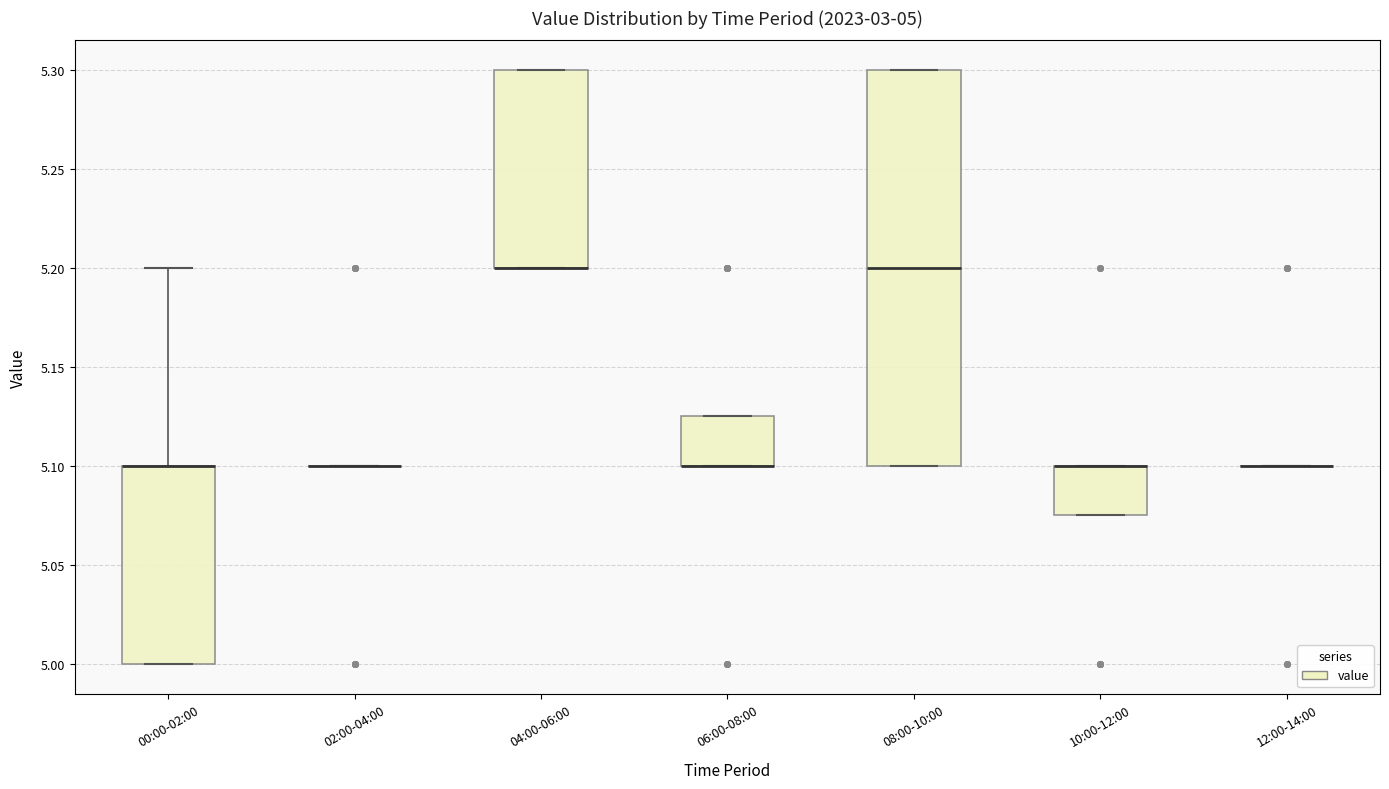

Which box is the tallest, from its lower edge to its upper edge?

08:00-10:00